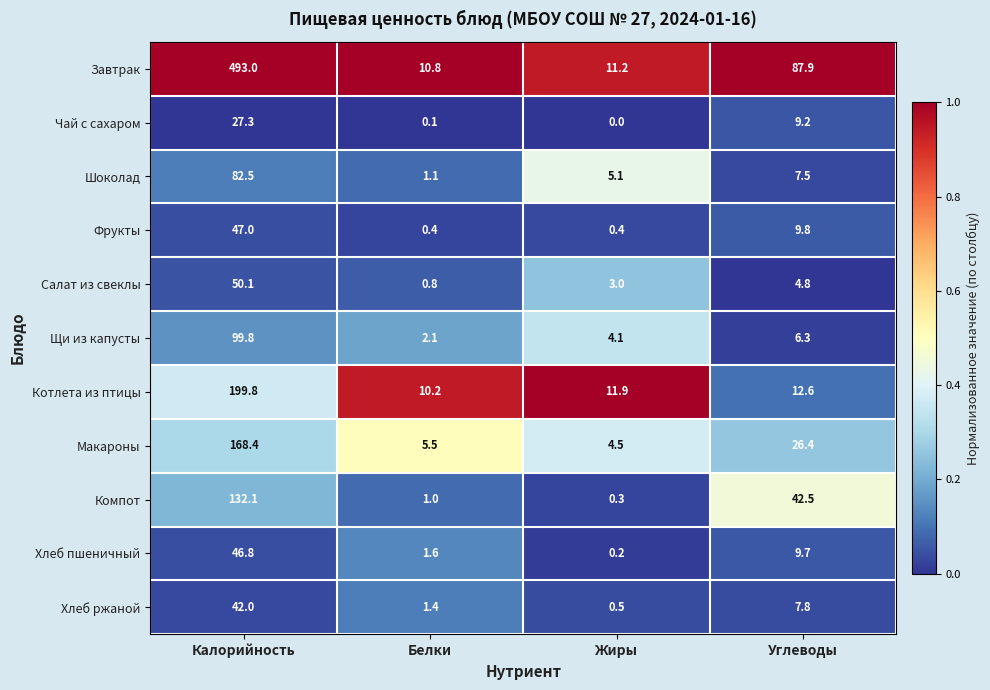

At Калорийность, list the series in order from largest to smallest.

Завтрак, Котлета из птицы, Макароны, Компот, Щи из капусты, Шоколад, Салат из свеклы, Фрукты, Хлеб пшеничный, Хлеб ржаной, Чай с сахаром